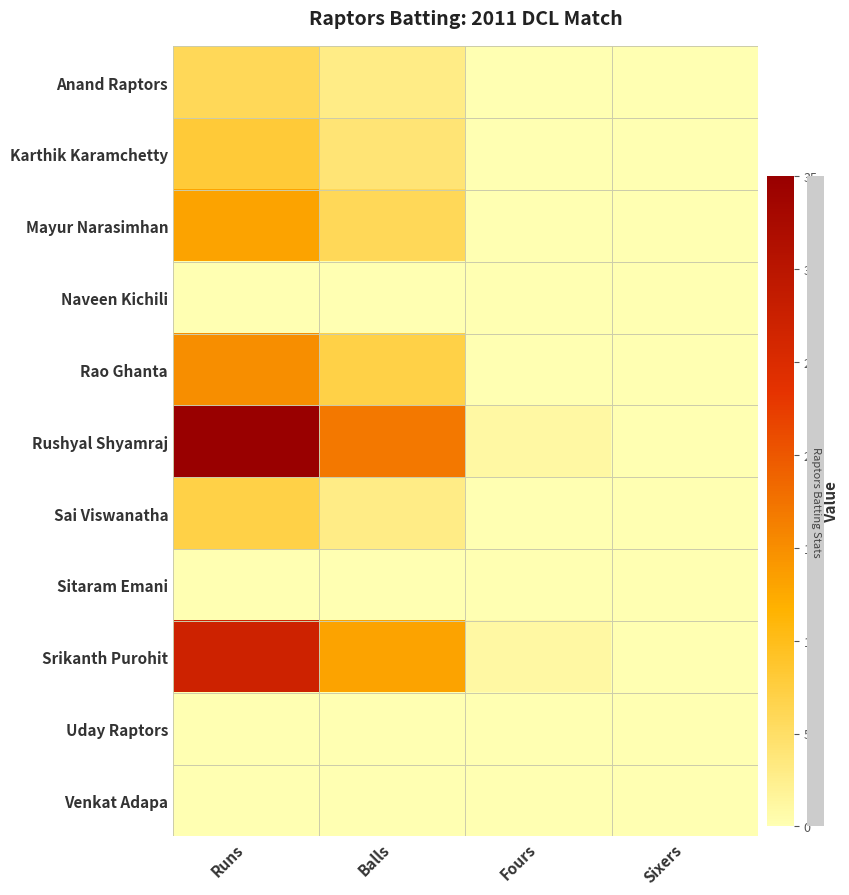

Reading left to right, extract all data points from this chart.

Anand Raptors: Runs=6	Balls=3	Fours=0	Sixers=0
Karthik Karamchetty: Runs=8	Balls=4	Fours=0	Sixers=0
Mayur Narasimhan: Runs=13	Balls=6	Fours=0	Sixers=0
Naveen Kichili: Runs=0	Balls=0	Fours=0	Sixers=0
Rao Ghanta: Runs=15	Balls=7	Fours=0	Sixers=0
Rushyal Shyamraj: Runs=35	Balls=17	Fours=1	Sixers=0
Sai Viswanatha: Runs=7	Balls=3	Fours=0	Sixers=0
Sitaram Emani: Runs=0	Balls=0	Fours=0	Sixers=0
Srikanth Purohit: Runs=27	Balls=13	Fours=1	Sixers=0
Uday Raptors: Runs=0	Balls=0	Fours=0	Sixers=0
Venkat Adapa: Runs=0	Balls=0	Fours=0	Sixers=0